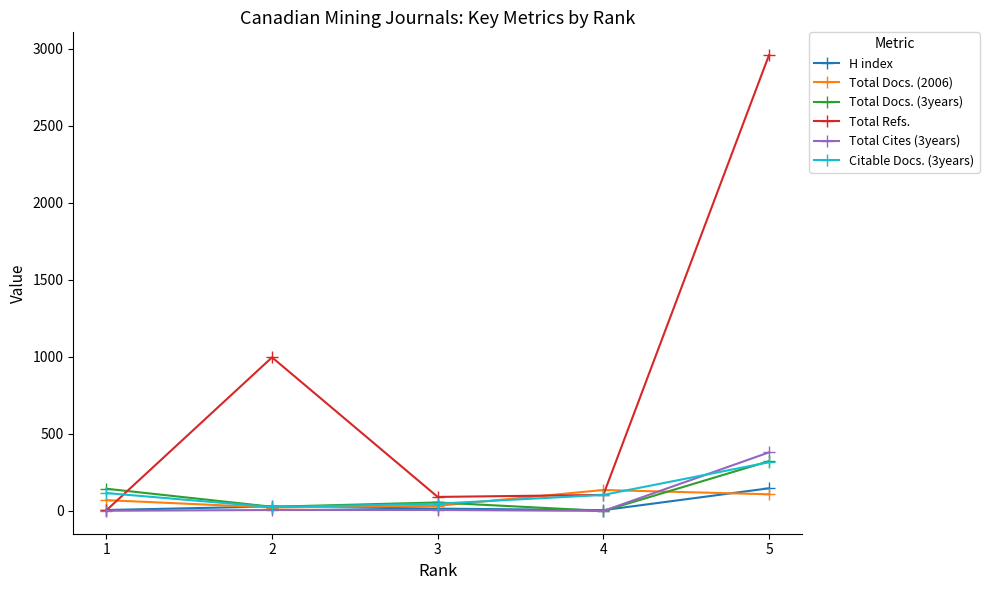

What are all the series names shown in the legend?

H index, Total Docs. (2006), Total Docs. (3years), Total Refs., Total Cites (3years), Citable Docs. (3years)